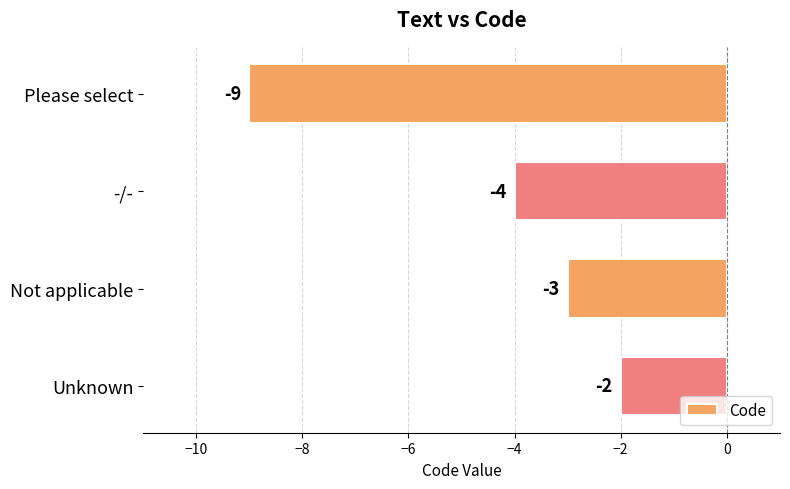

List the labels in order of value, smallest first.

Please select, -/-, Not applicable, Unknown